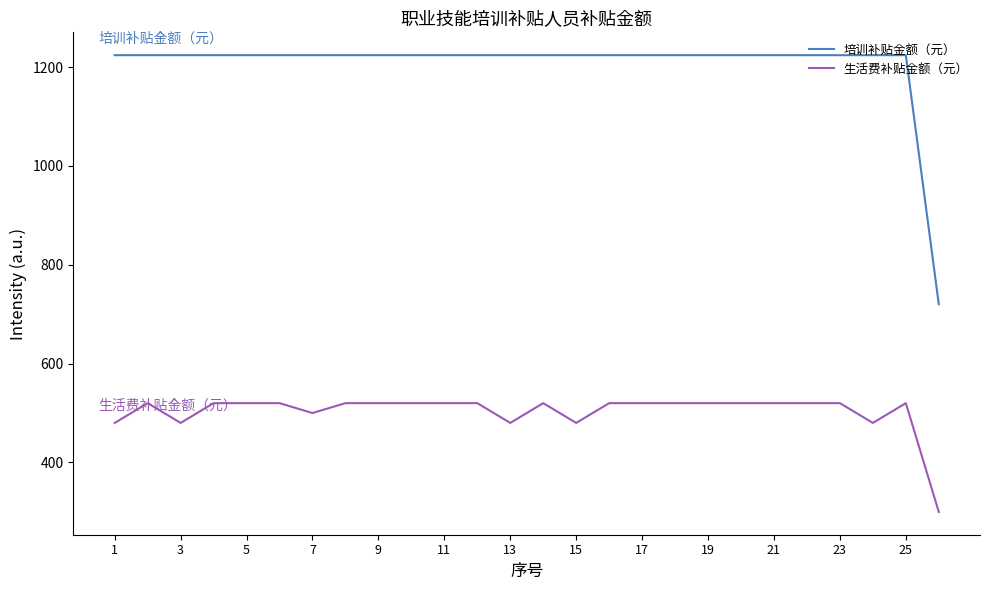

What is the maximum value shown in the chart?

1224